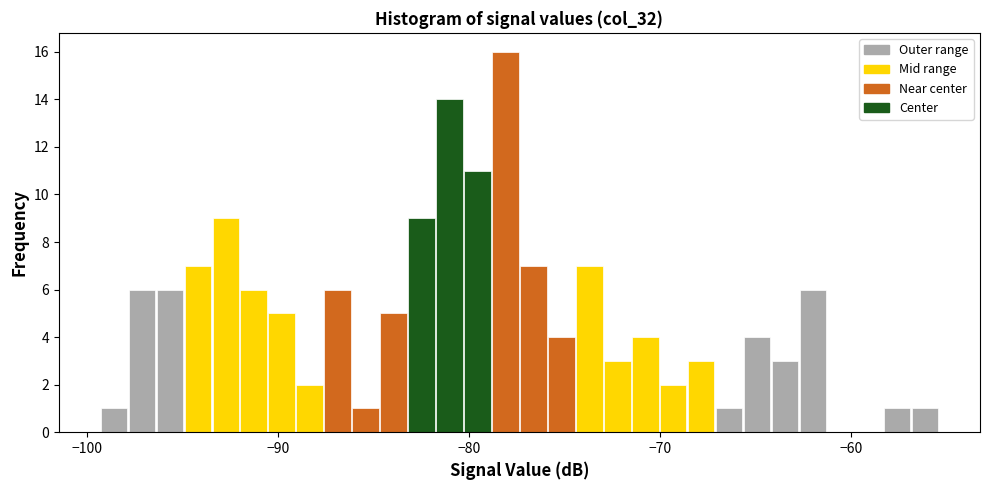

Read against the x-axis, roughly where is the centre of the tallest bar?

-78